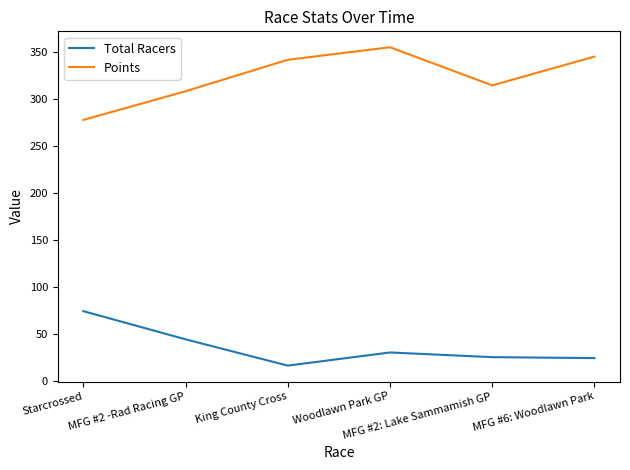

Does the chart display data point markers on the line(s)?

No